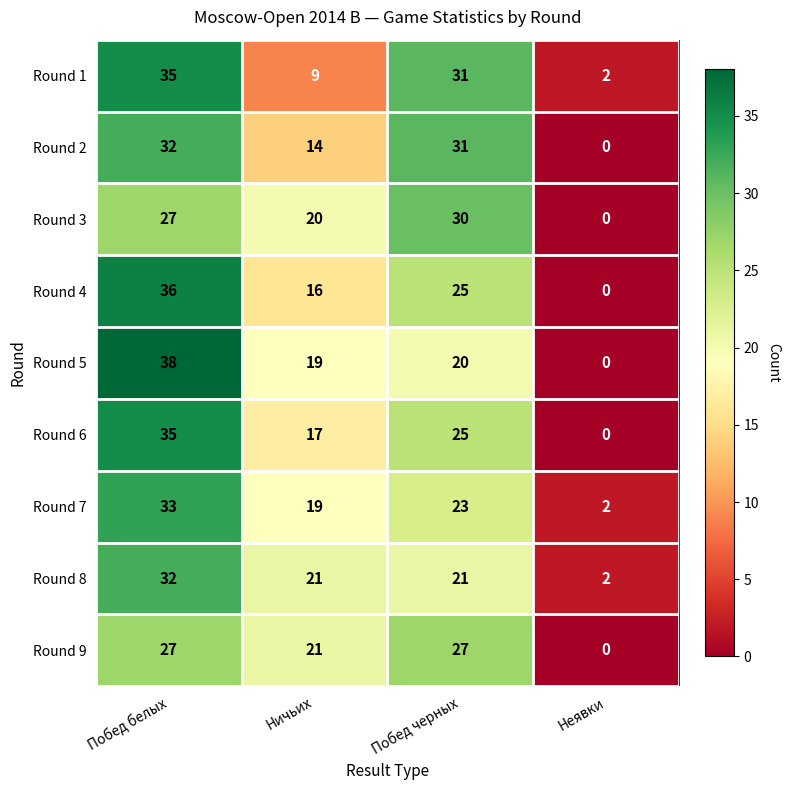

Which series has the widest spread of values?

Round 5